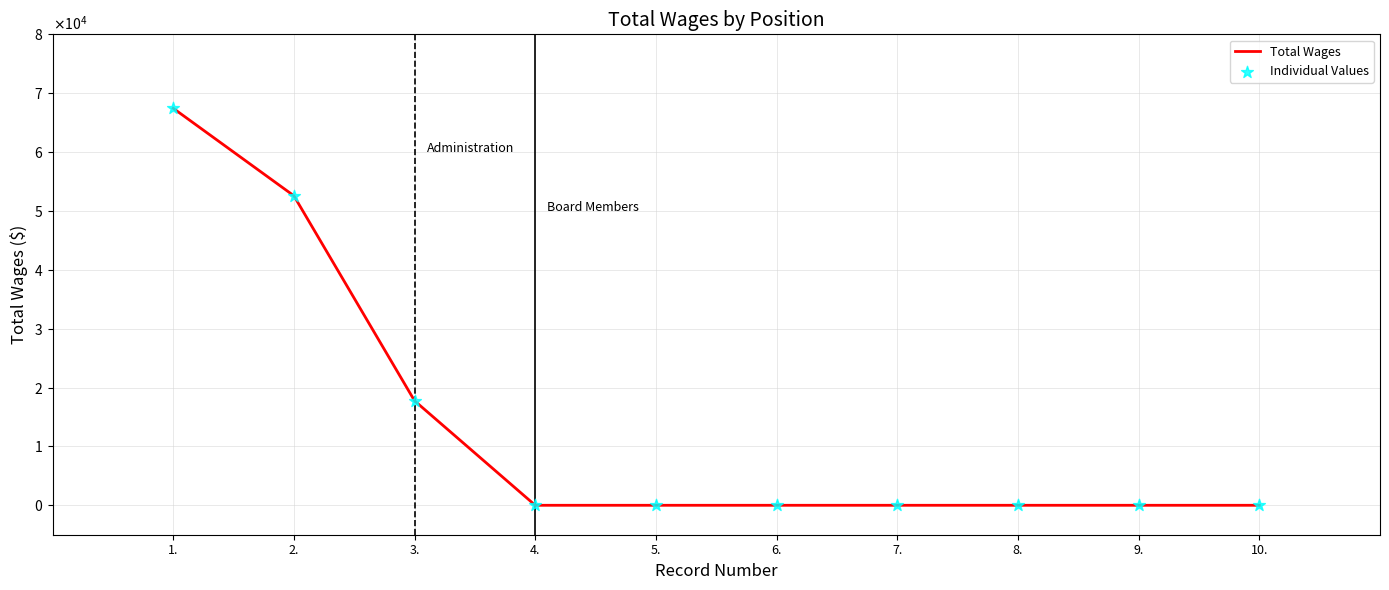

Does the chart have visible grid lines?

Yes